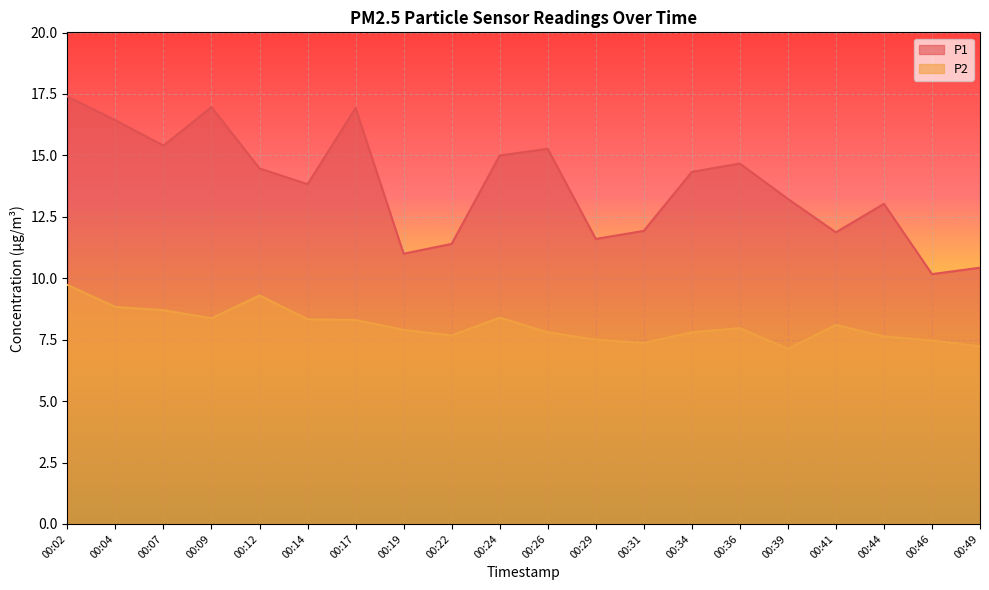

True or false: P2 and P1 intersect in this chart.

False